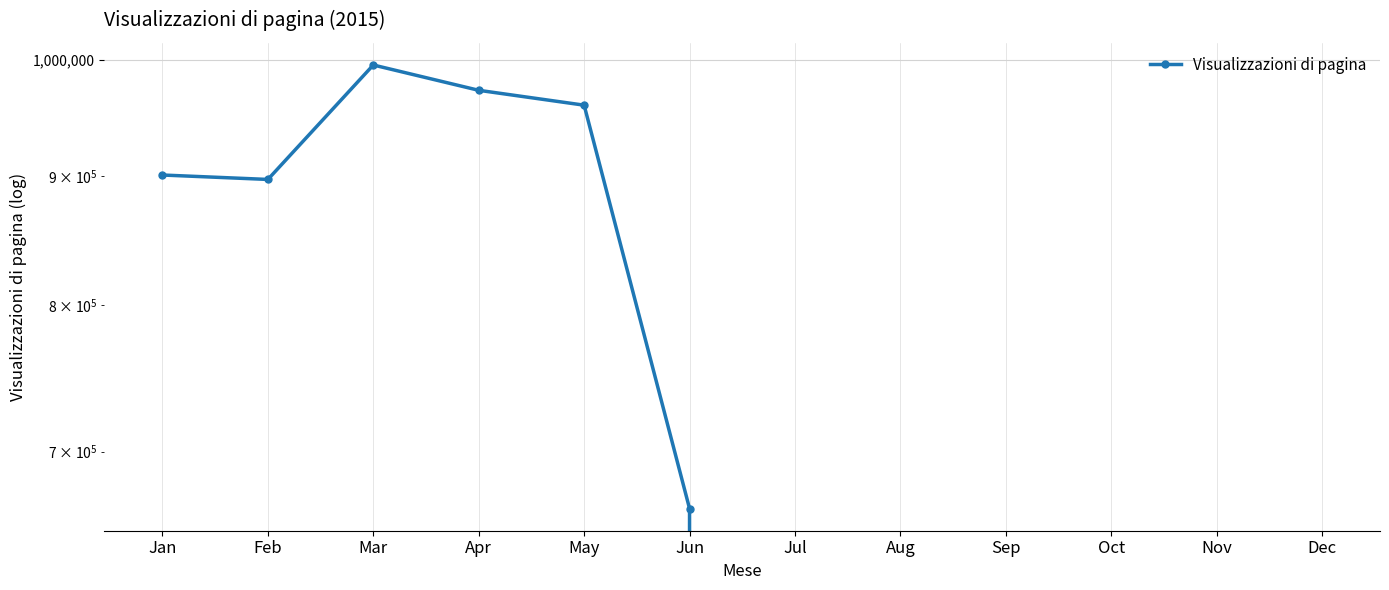

True or false: the data has more than 0 interior local peaks.

True